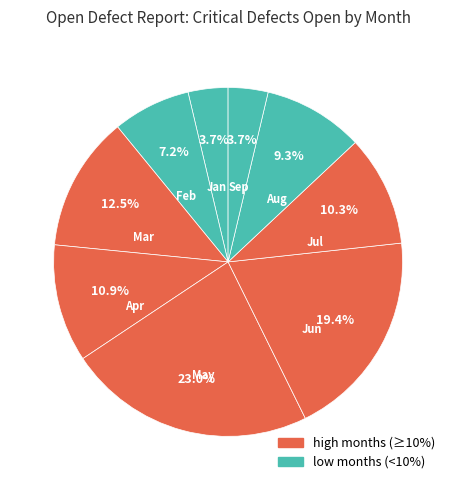

How many slices are in this pie chart?

9